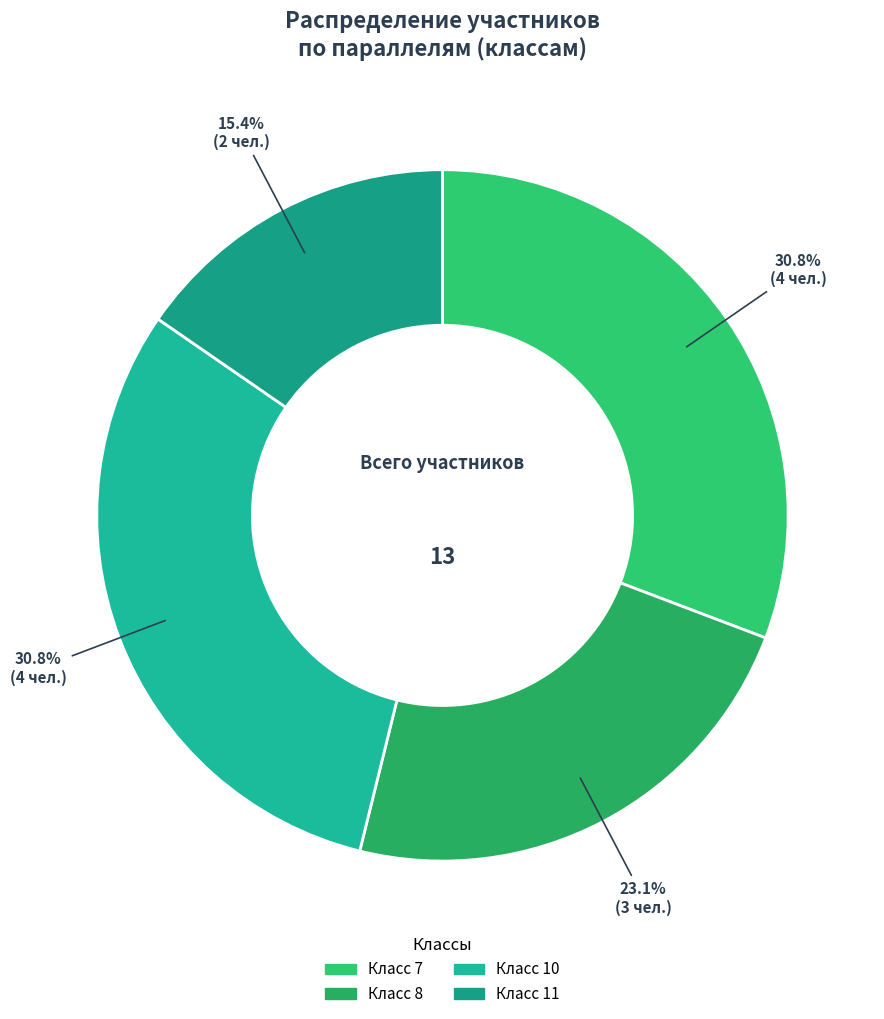

How many slices are in this pie chart?

4